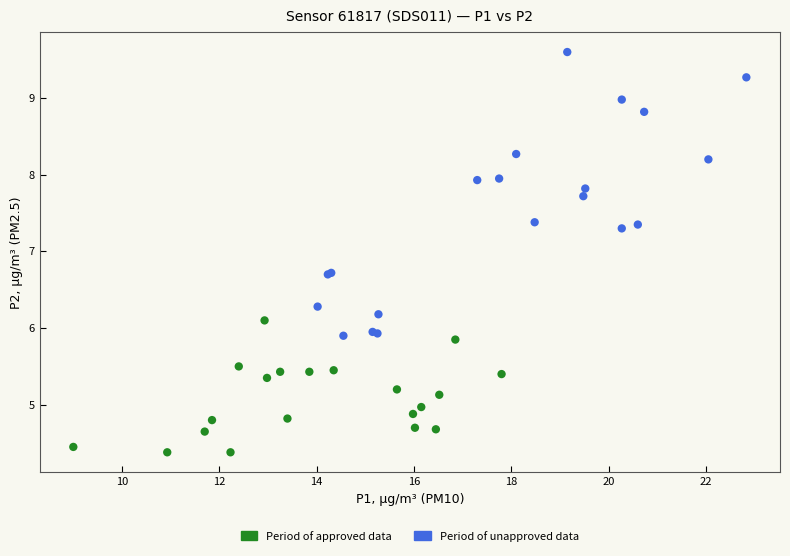

Which series has the widest spread of Y values?

Period of unapproved data